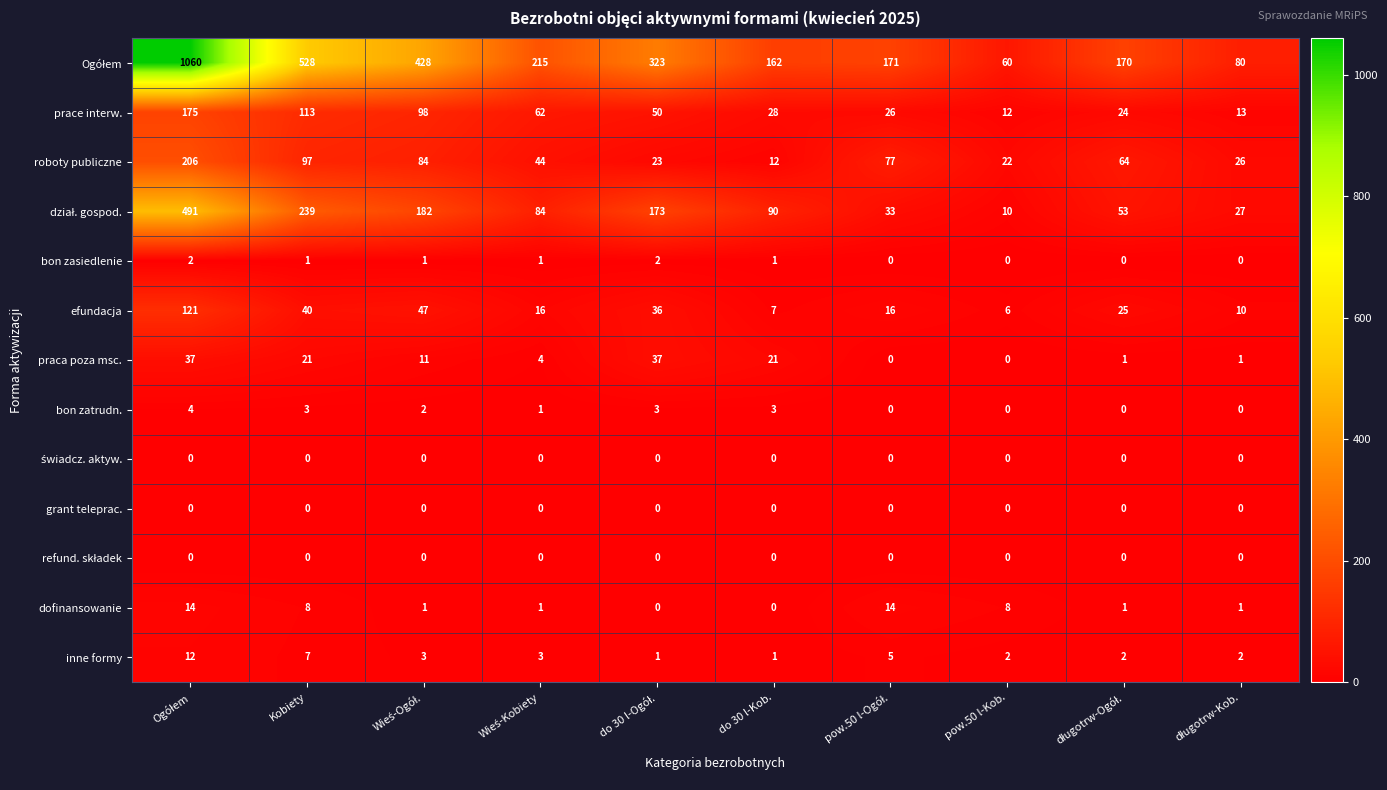

What is the difference between the highest and lowest values at pow.50 l-Kob.?

60